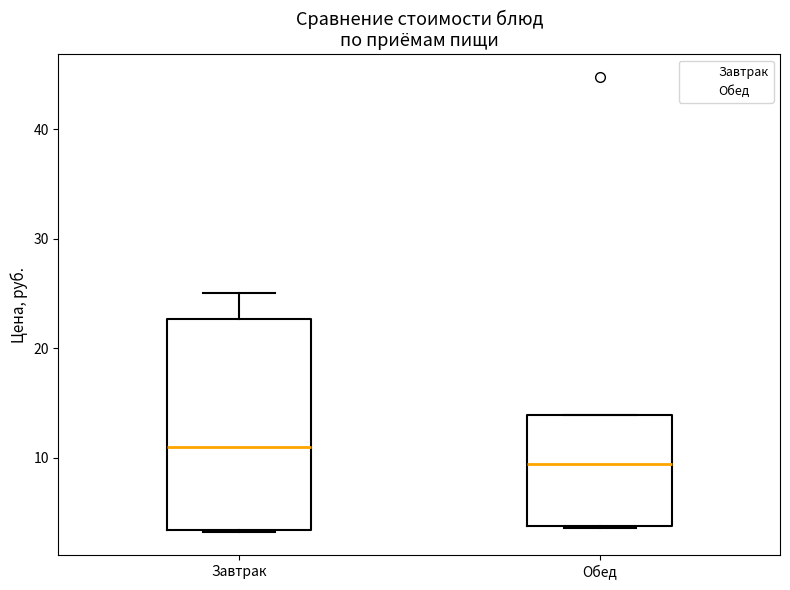

Reading left to right, transcribe this box plot: for each box, give where its median line is, the range the box spans, and where its two whiskers end, as read against the y-axis. The values are not printed on the chart, so give them approximately, as read against the axis.

Завтрак: median 11, box 3 to 23, whiskers 3 to 25
Обед: median 9, box 4 to 14, whiskers 4 to 14